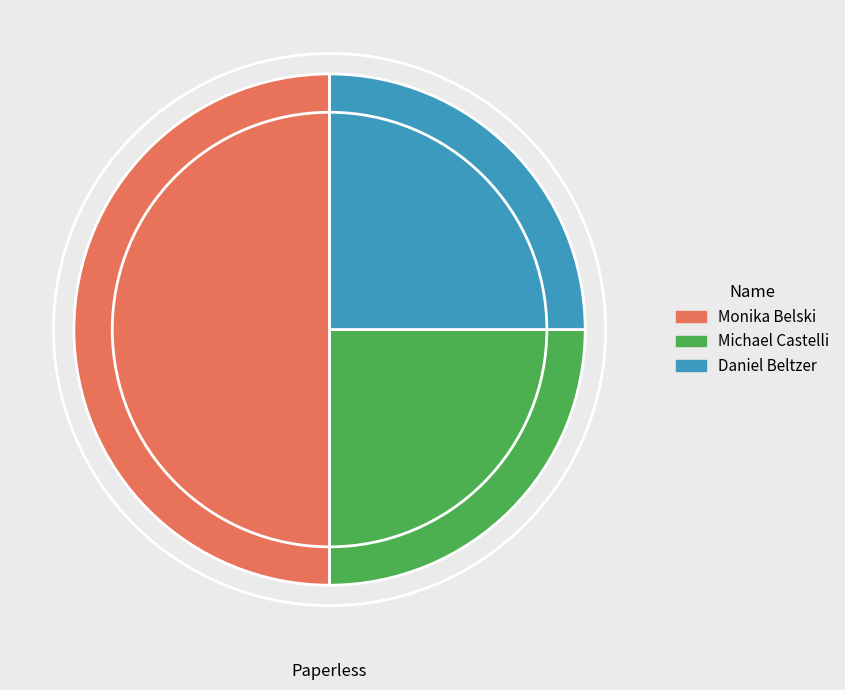

Does Daniel Beltzer account for over 50% of the chart?

No